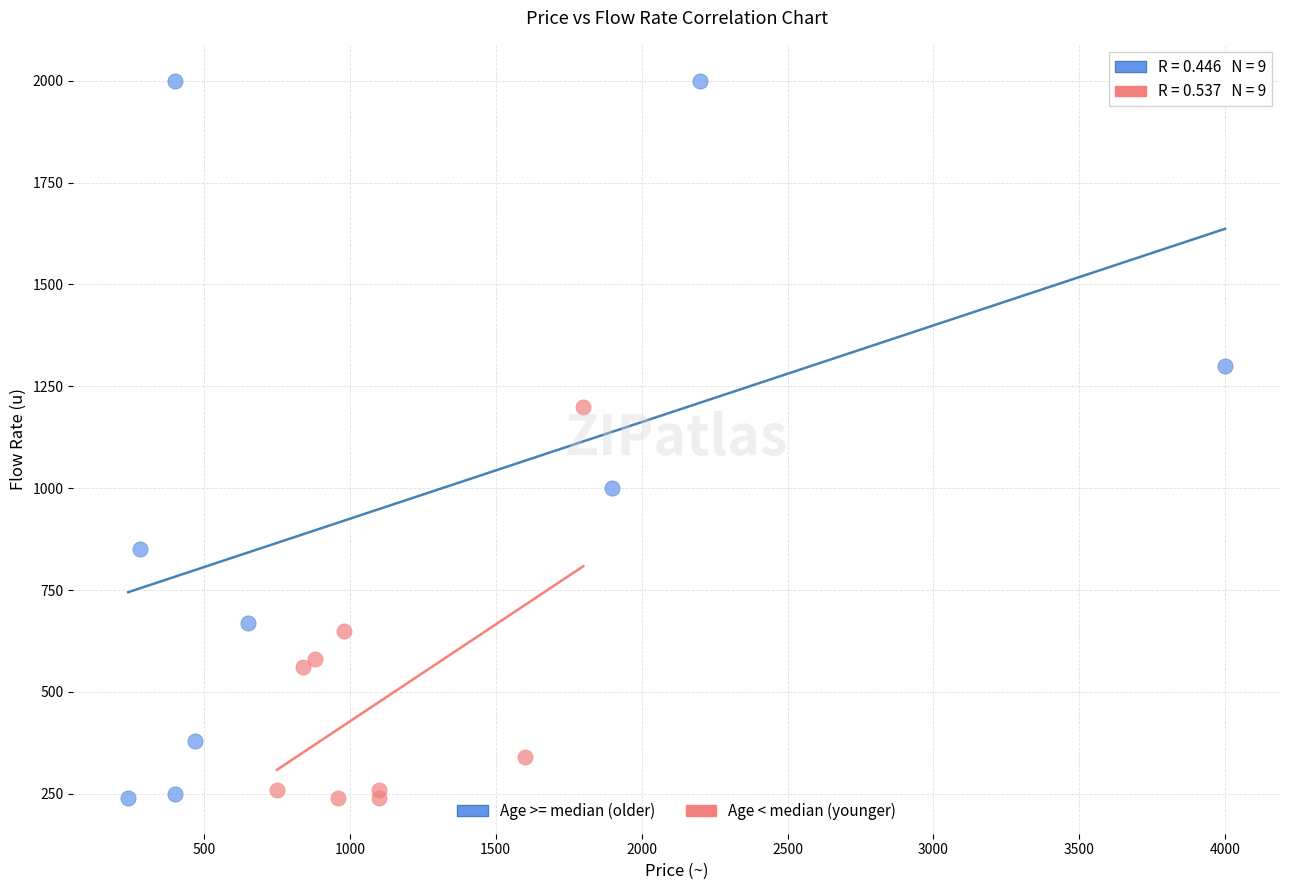

Which series has the largest Y range (max minus min)?

Age >= median (older)